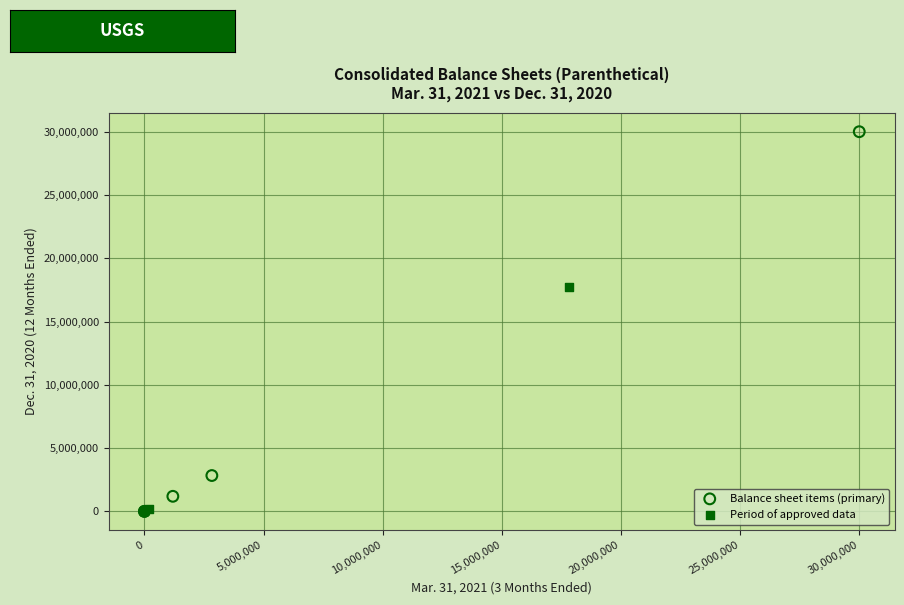

Which series has the widest spread of Y values?

Balance sheet items (primary)